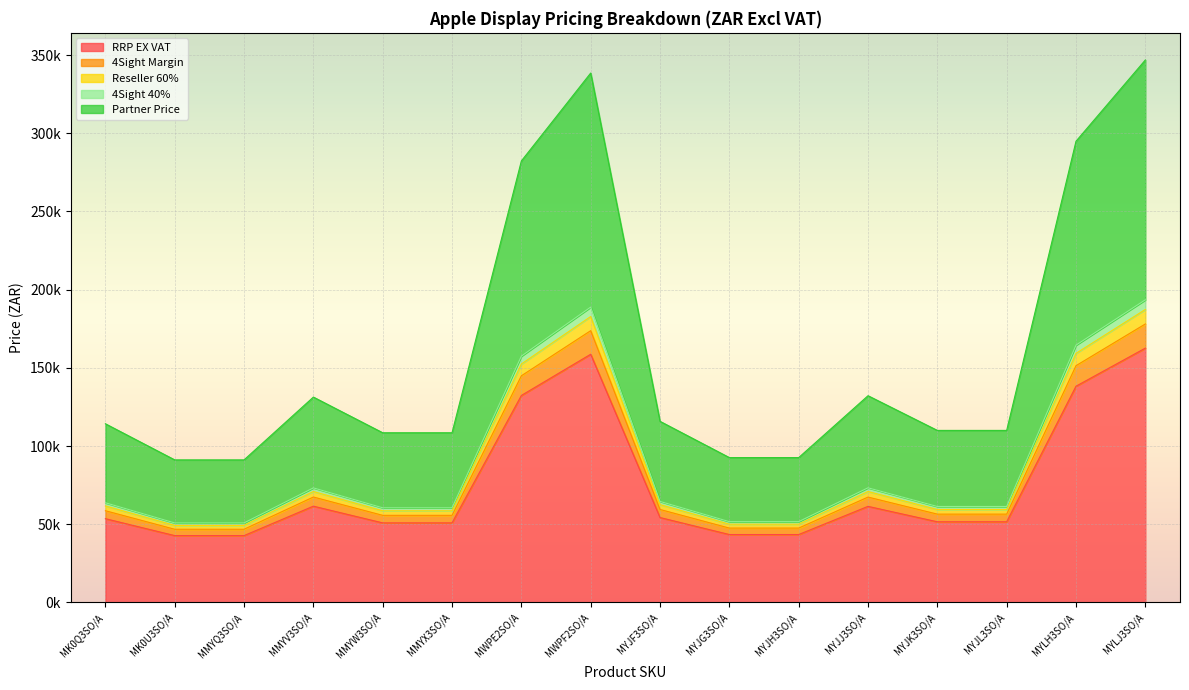

At how many categories does at least one series exceed 312276?

2